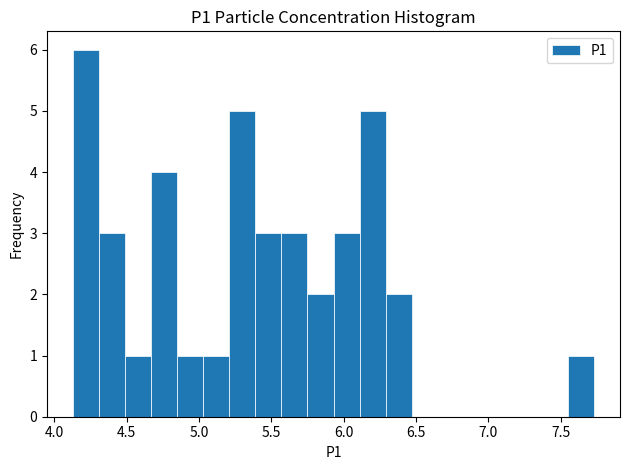

Read against the x-axis, roughly where is the centre of the tallest bar?

4.20